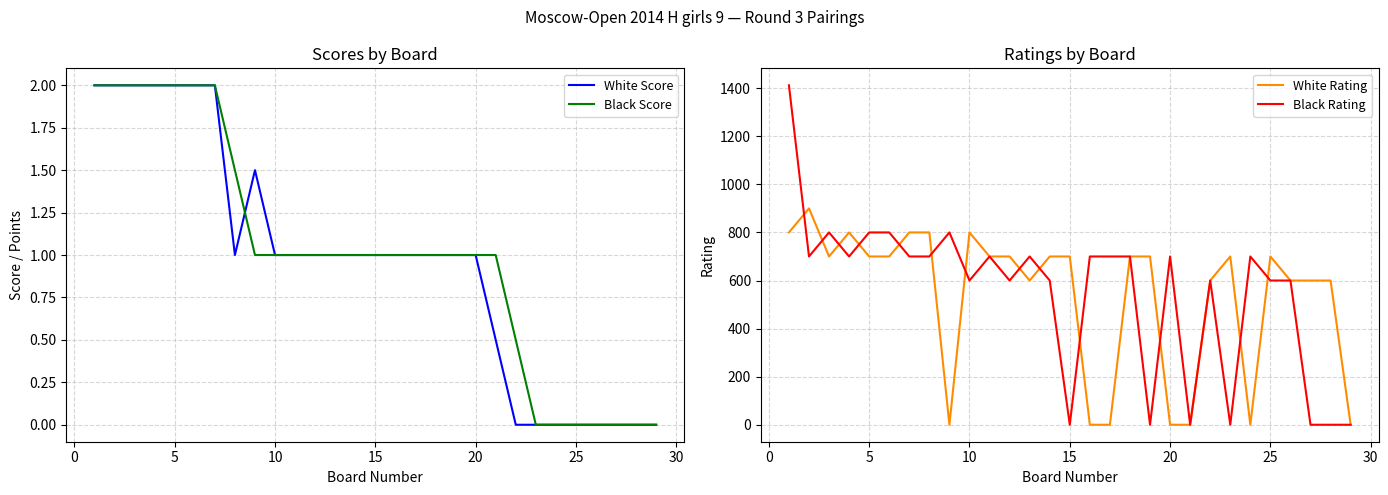

True or false: Black Score has a value of 0.0 at 25.

True